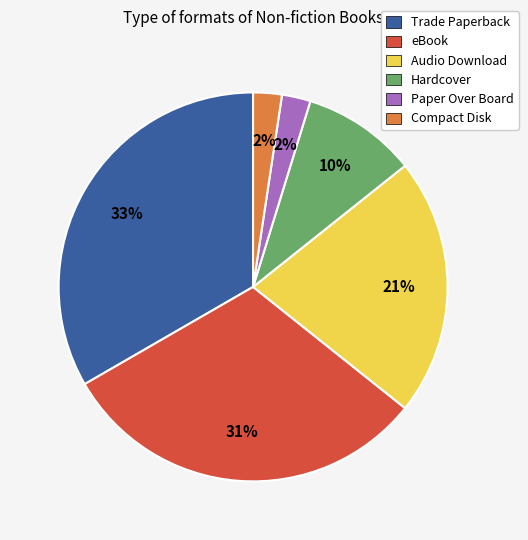

To the nearest percent, what is the combined percentage of Compact Disk and eBook?

33%